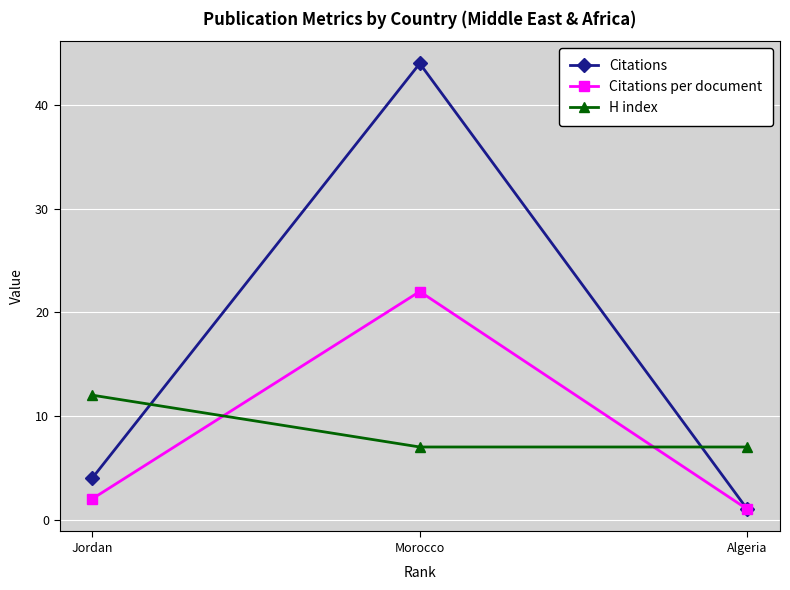

True or false: H index has a value of 3 at Jordan.

False